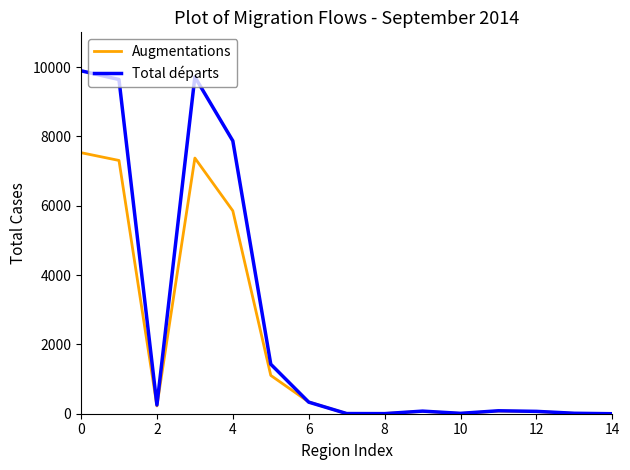

Which series has the widest spread of values?

Total départs